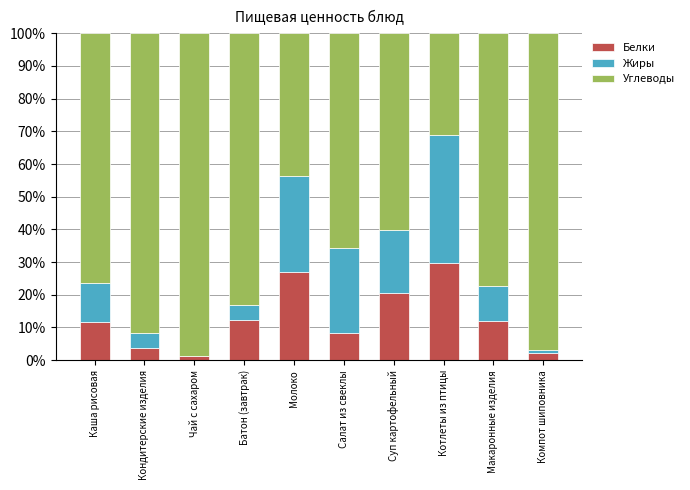

True or false: Белки has a value of 26.9 at Молоко.

True